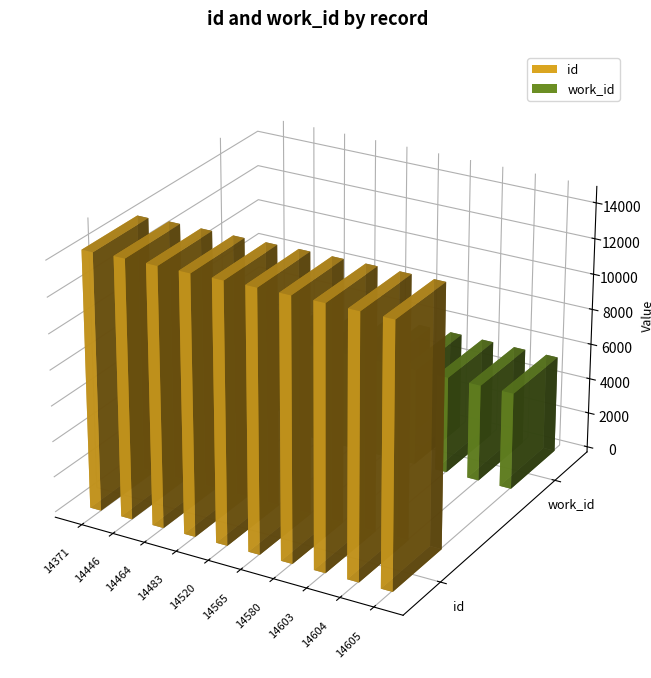

At how many categories does at least one series exceed 7169?

10